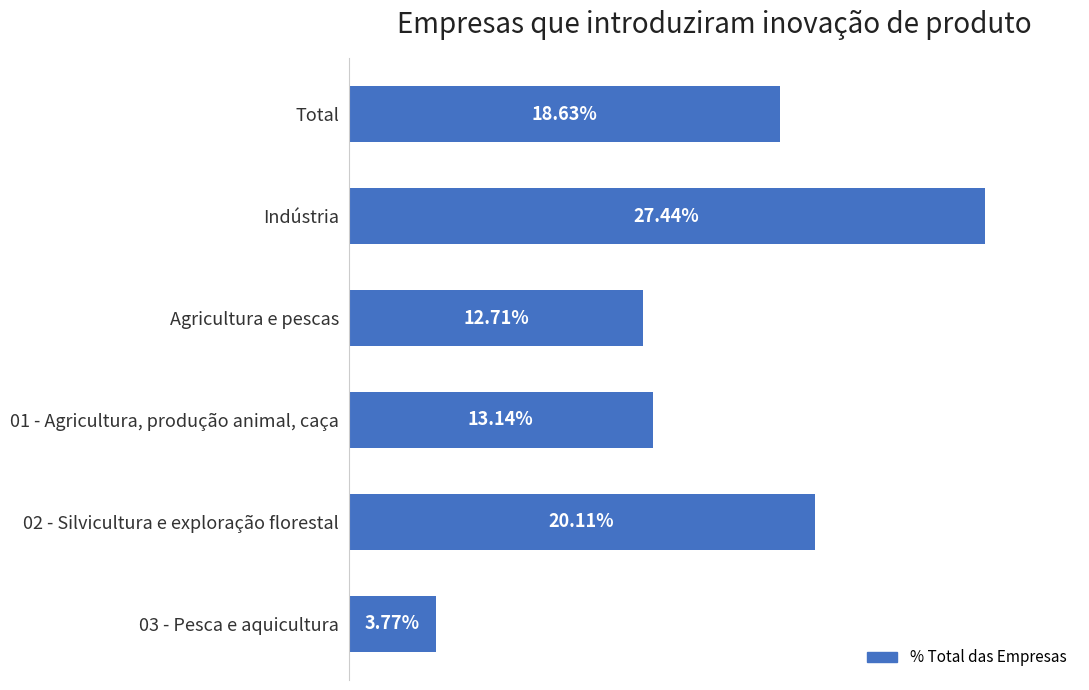

Which label corresponds to the largest value in the chart?

Indústria